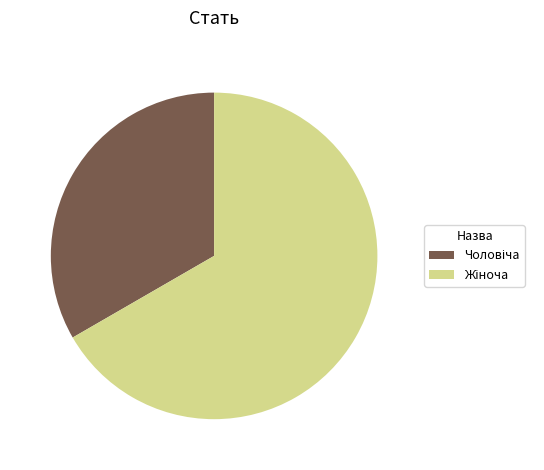

Is there a majority slice in this chart?

Yes